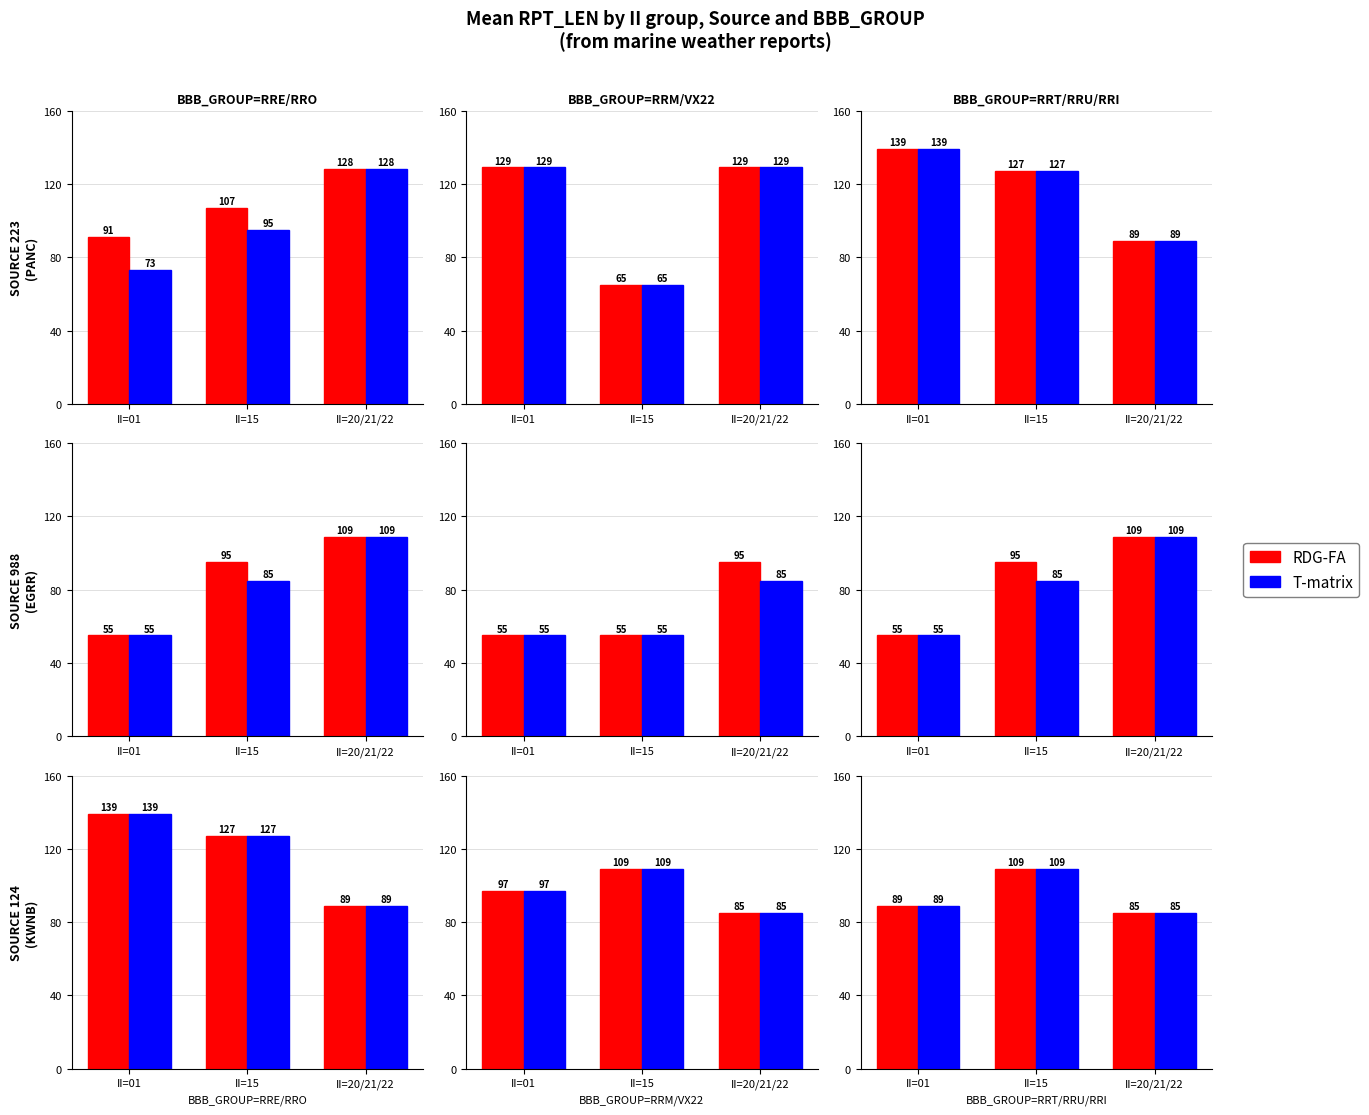

What is the value of the RDG-FA bar at the 1st from the left?

89